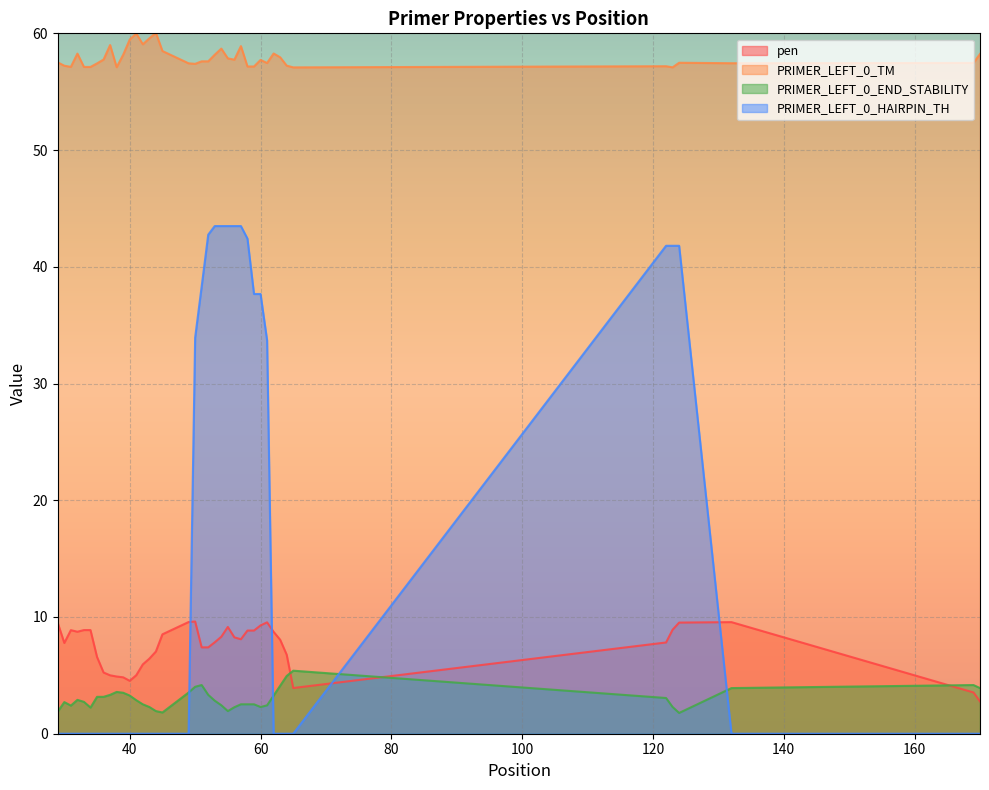

Rank the series by their maximum value, from highest to lowest.

PRIMER_LEFT_0_TM, PRIMER_LEFT_0_HAIRPIN_TH, pen, PRIMER_LEFT_0_END_STABILITY